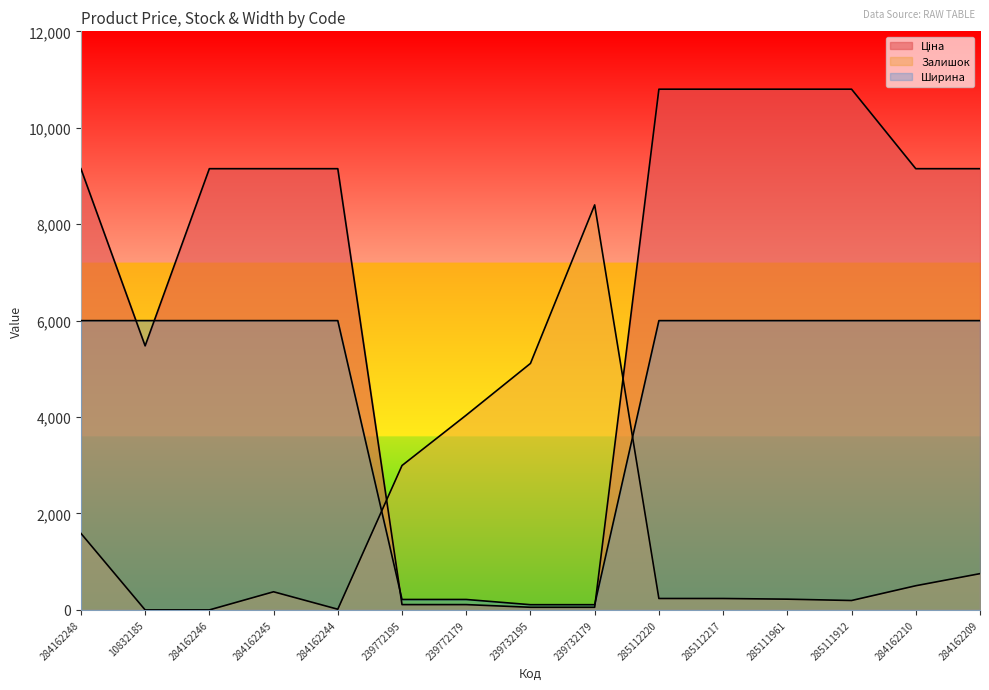

List the series in order of their peak value, lowest first.

Ширина, Залишок, Ціна